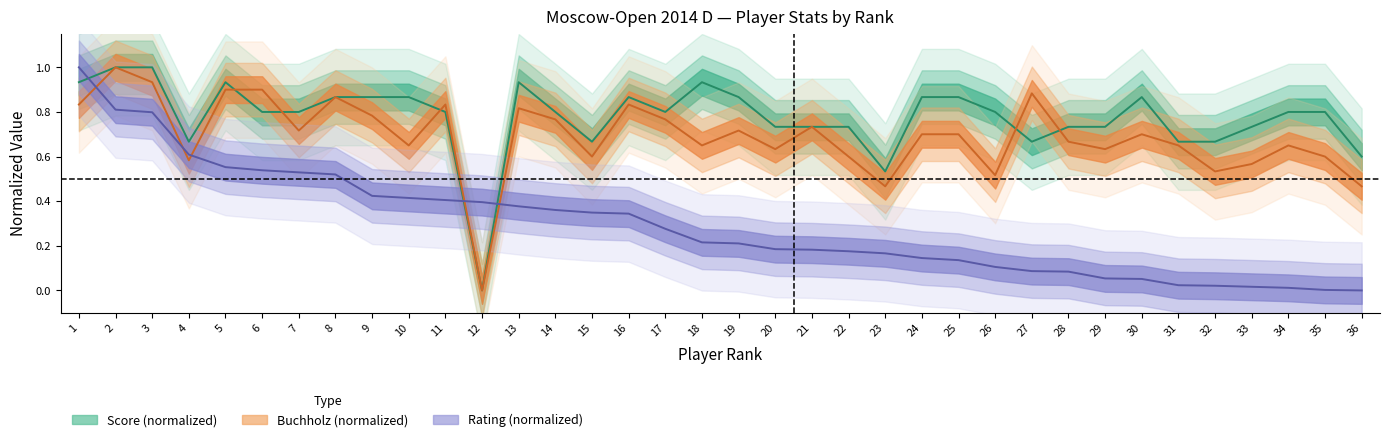

Rank the series by their maximum value, from lowest to highest.

score_center, rating, buchholz